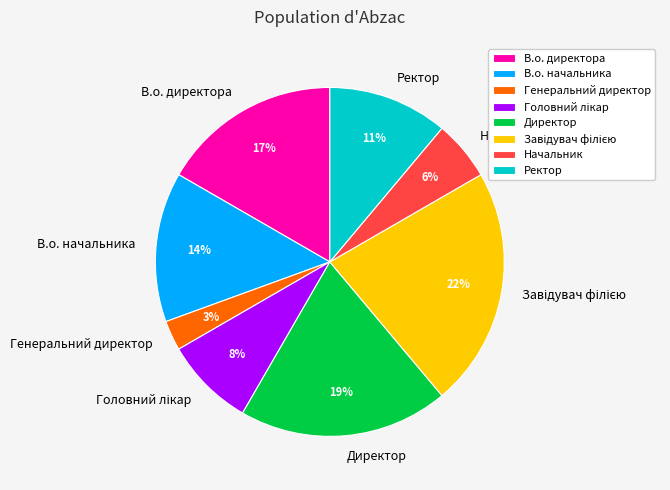

Which category has the smallest portion of the pie?

Генеральний директор